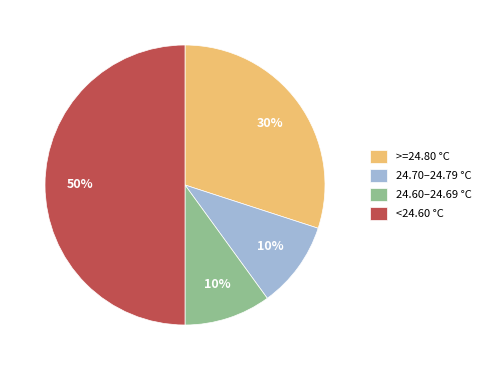

How many slices are in this pie chart?

4